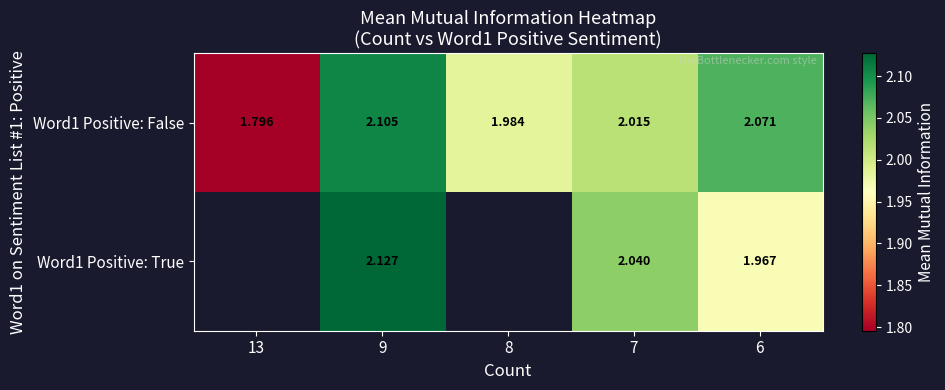

Is the value of Word1 Positive: False at 9 greater than the value of Word1 Positive: True at 6?

Yes